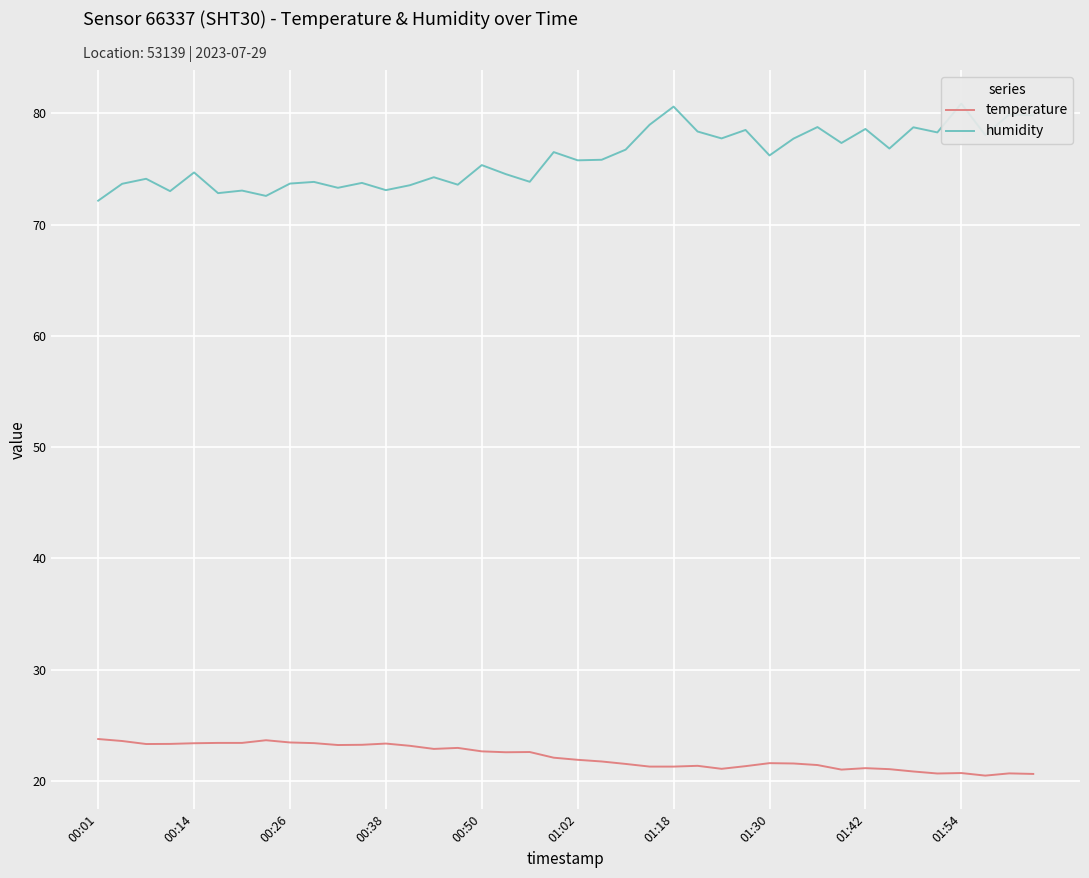

Is this an area chart (filled region under the line)?

No